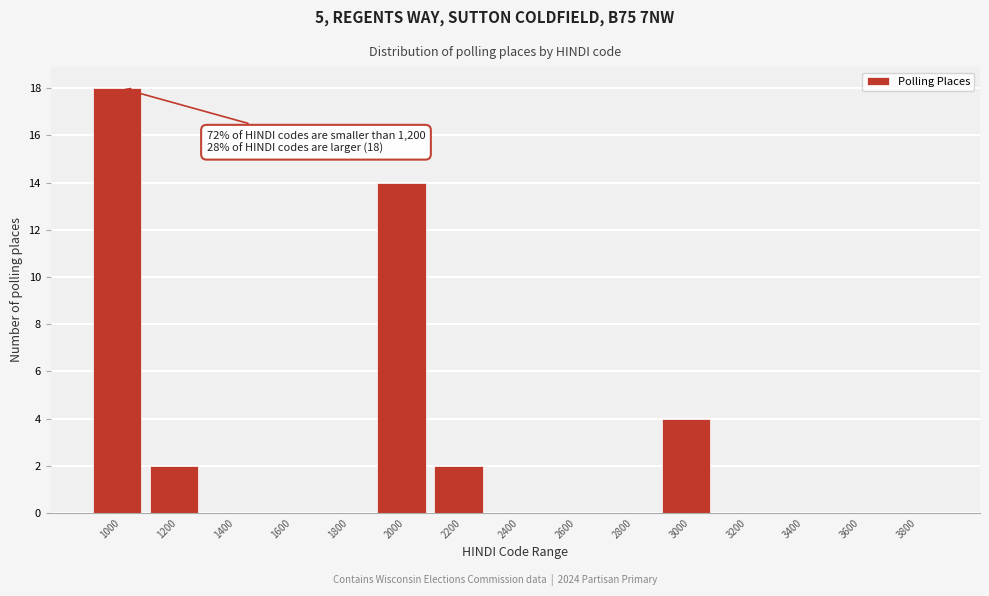

Reading left to right, list all the values displayed in this chart.

1000=18	1200=2	1400=0	1600=0	1800=0	2000=14	2200=2	2400=0	2600=0	2800=0	3000=4	3200=0	3400=0	3600=0	3800=0